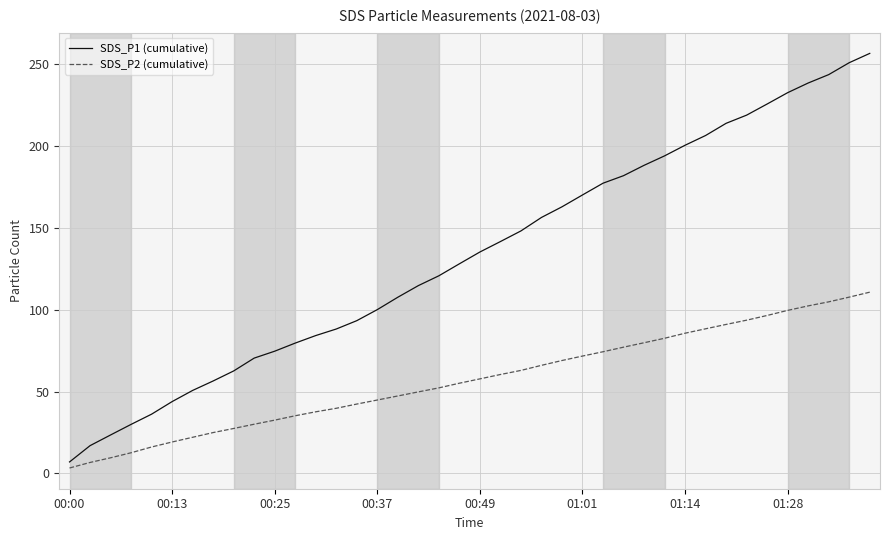

List the series in order of their overall mean, highest first.

SDS_P1 (cumulative), SDS_P2 (cumulative)